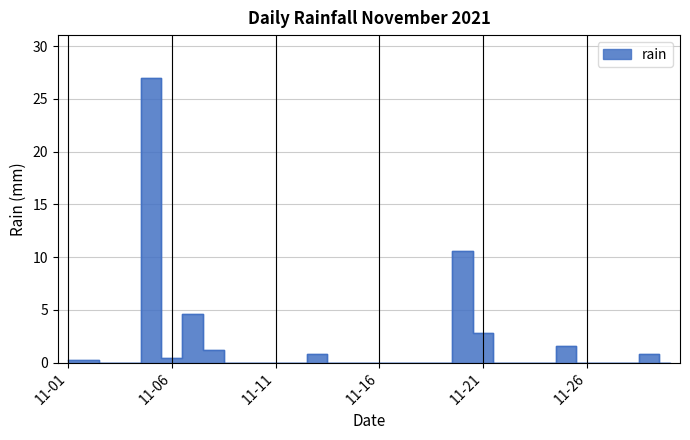

How many points are lower than both their immediate neighbors (excluding endpoints)?

1